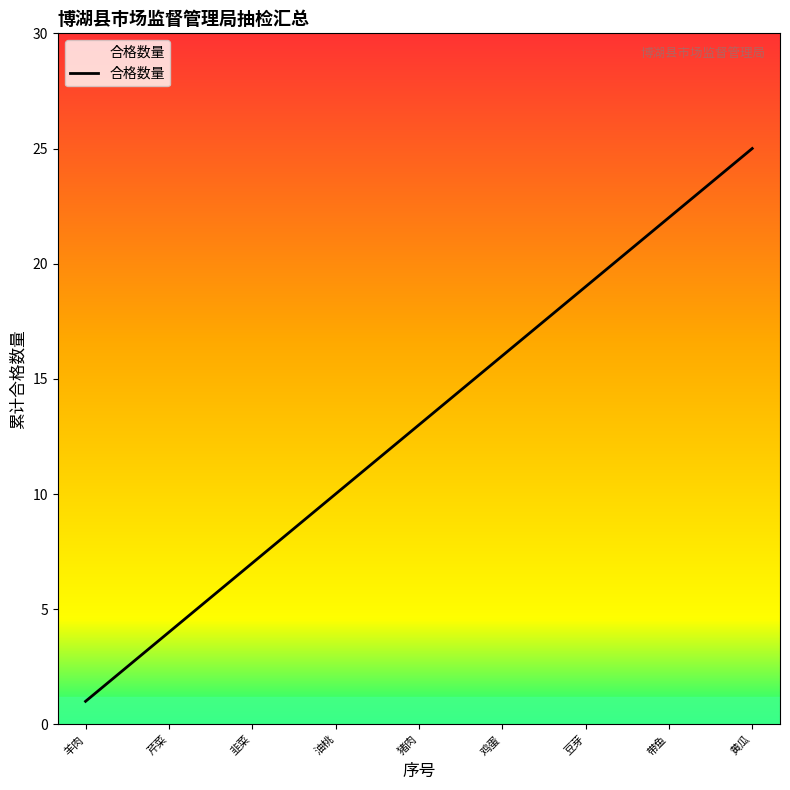

What is the difference between the maximum and minimum values?

24